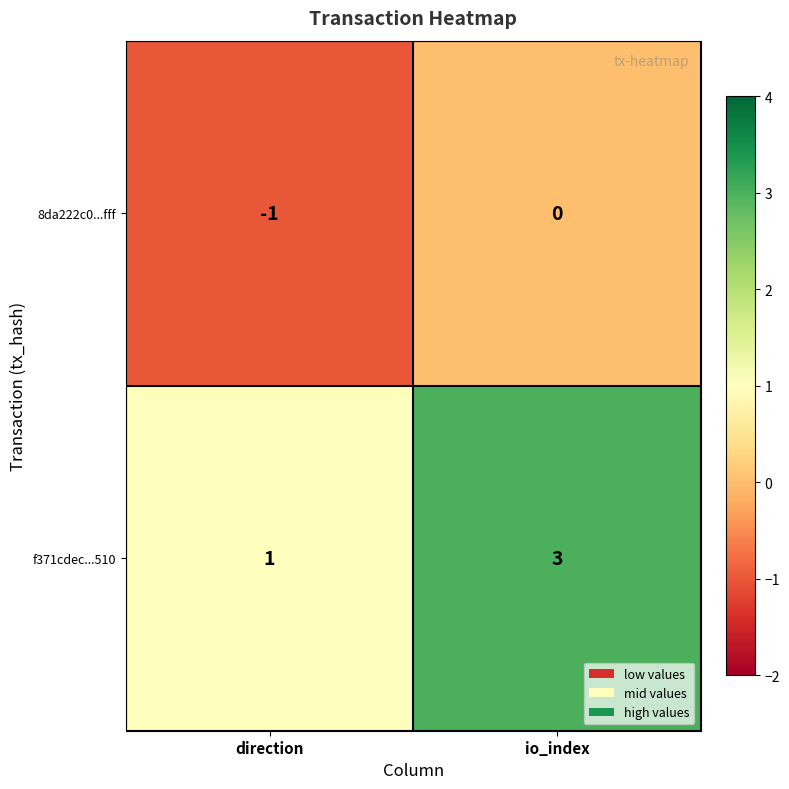

What is the highest value of the f371cdec...510 series?

3